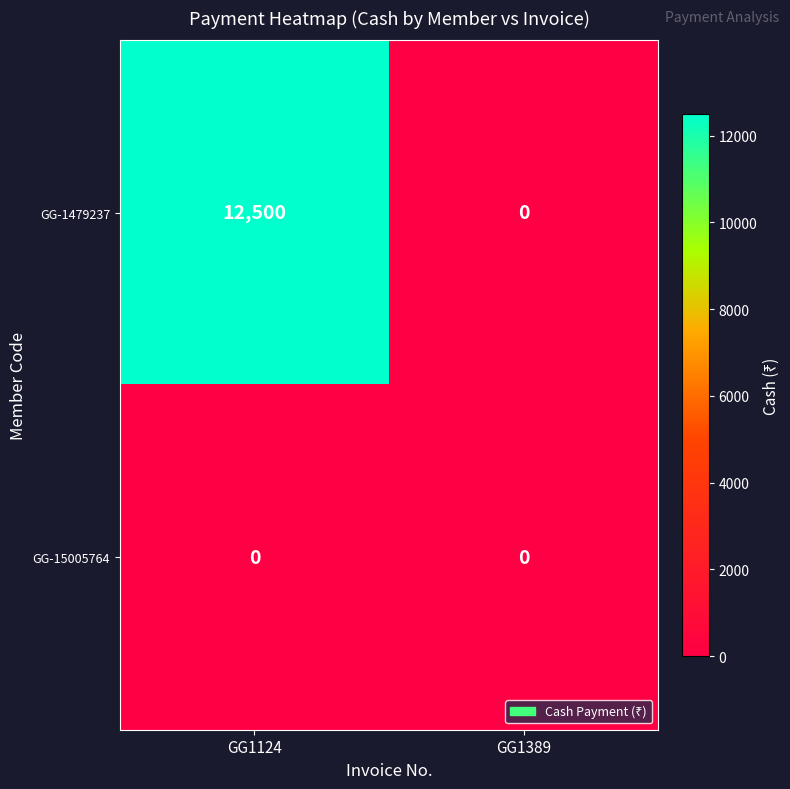

Reading right to left, transcribe all the data shown in this chart.

GG-1479237: 0	12500
GG-15005764: 0	0